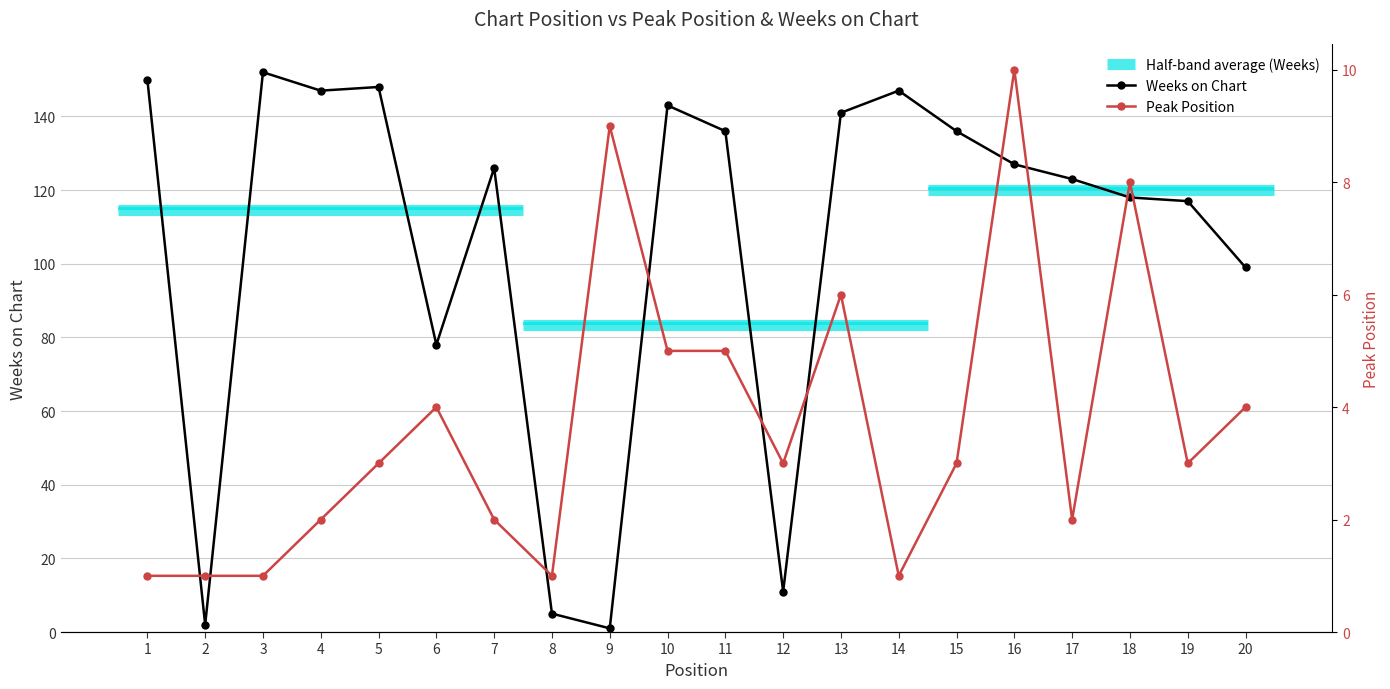

Which series changed the most between 1 and 17?

Weeks on Chart